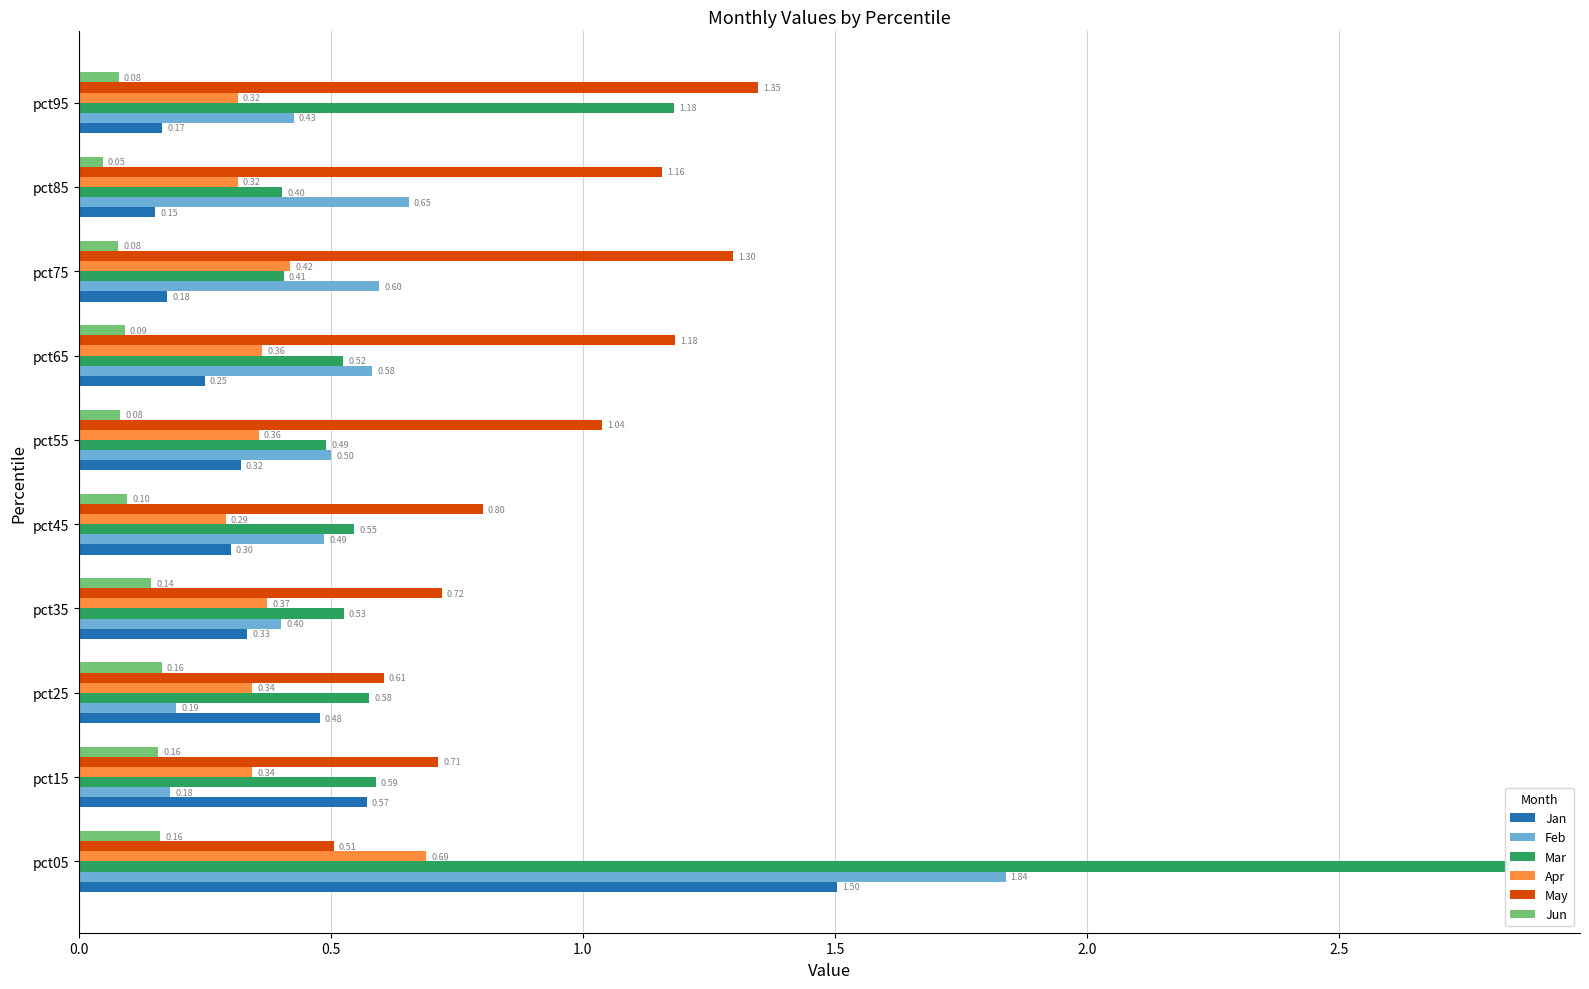

List the series in order of their peak value, highest first.

Mar, Feb, Jan, May, Apr, Jun